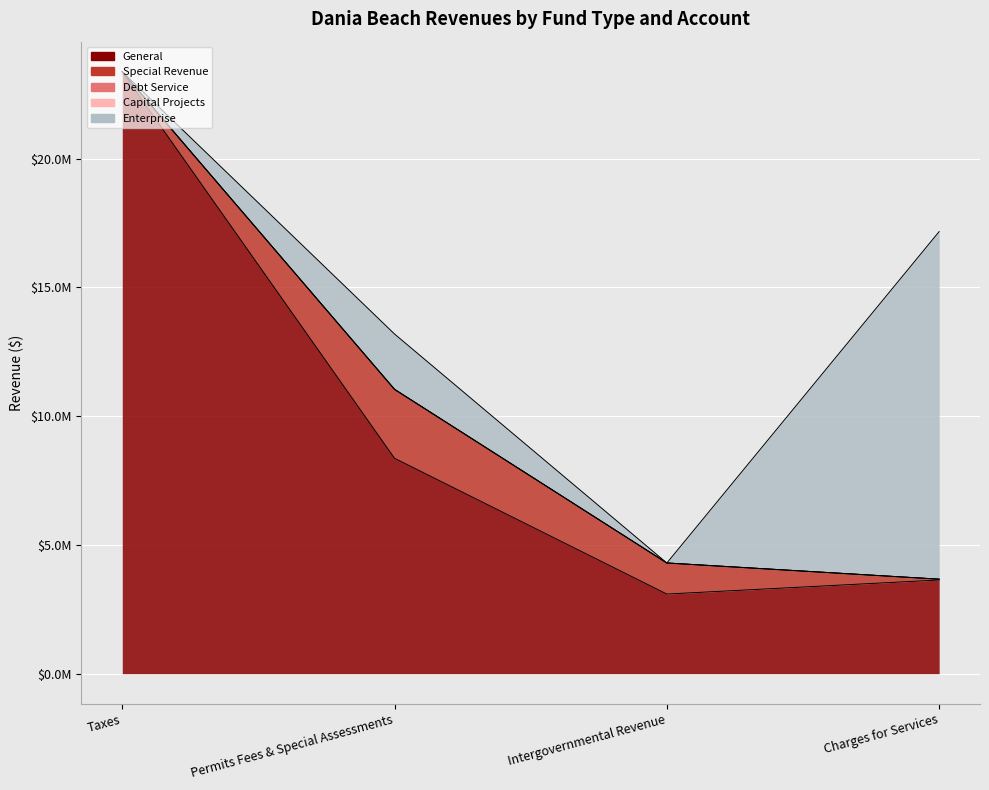

Rank the series by their maximum value, from highest to lowest.

General, Enterprise, Special Revenue, Debt Service, Capital Projects